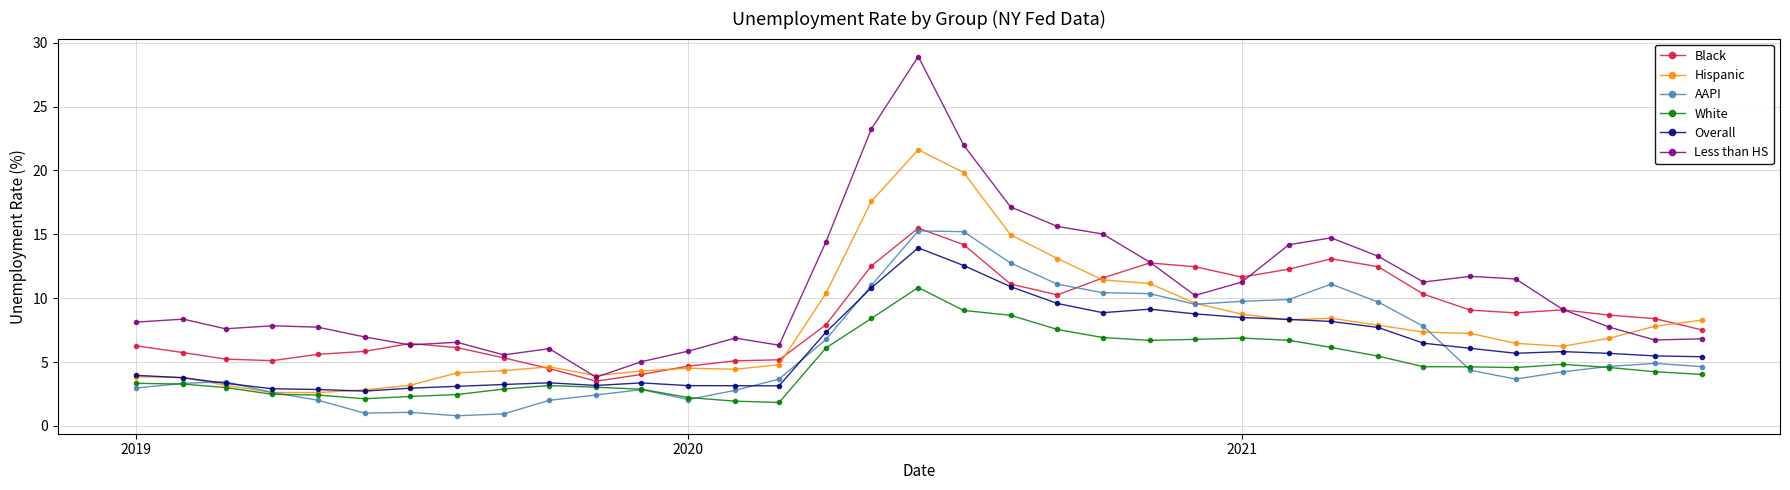

How many values in the Hispanic series are below 6?

15